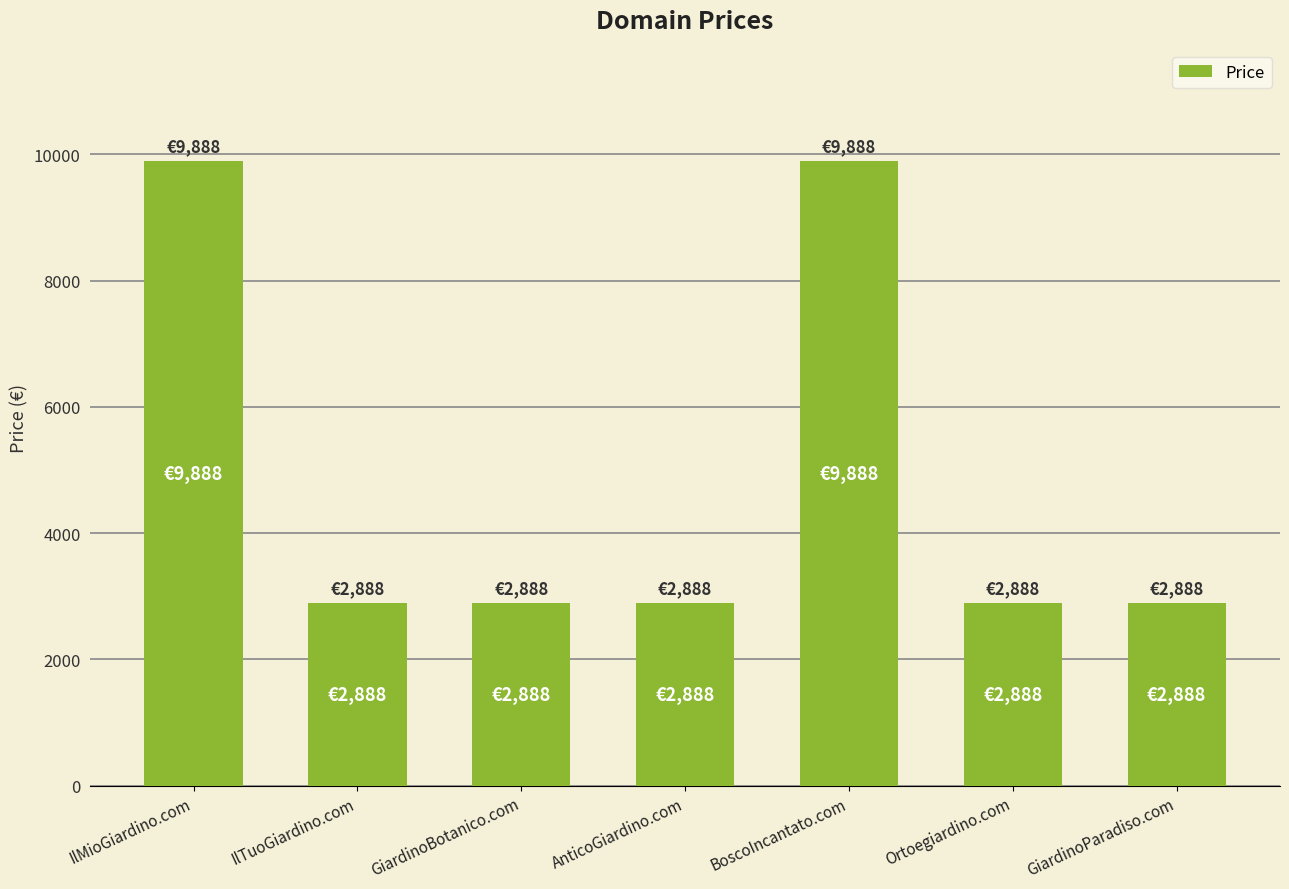

Approximately how many times larger is the value at BoscoIncantato.com compared to GiardinoParadiso.com?

3.4